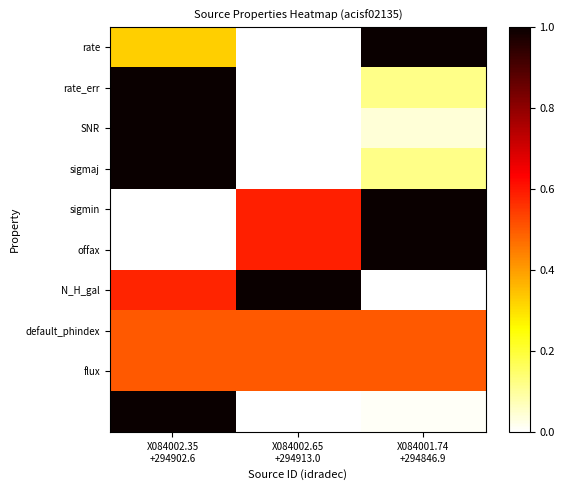

Which series changed the most between X084002.35 +294902.6 and X084001.74 +294846.9?

sigmin